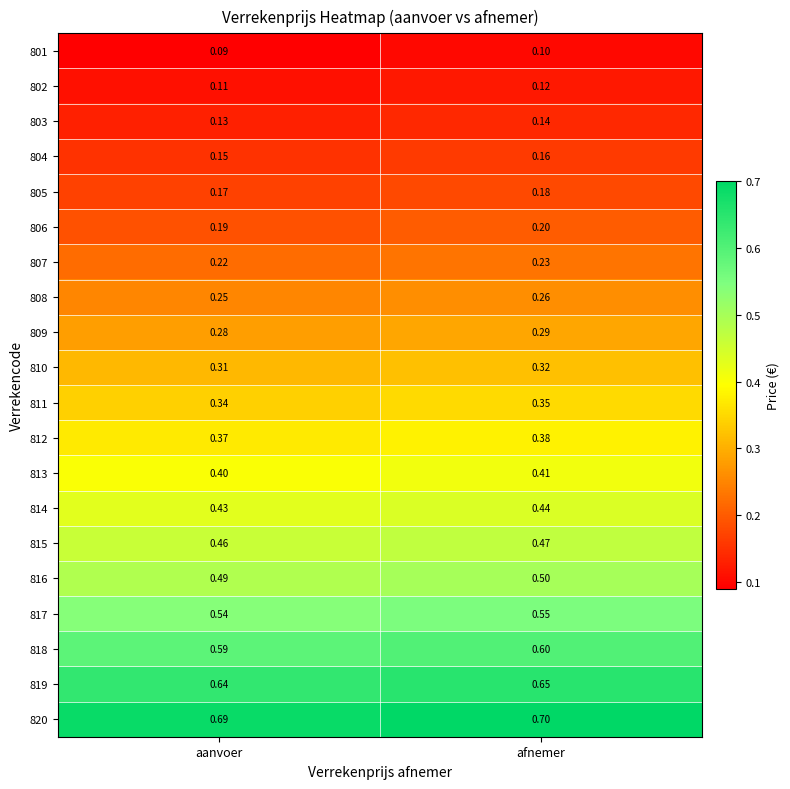

At which label does 818 reach its minimum?

aanvoer